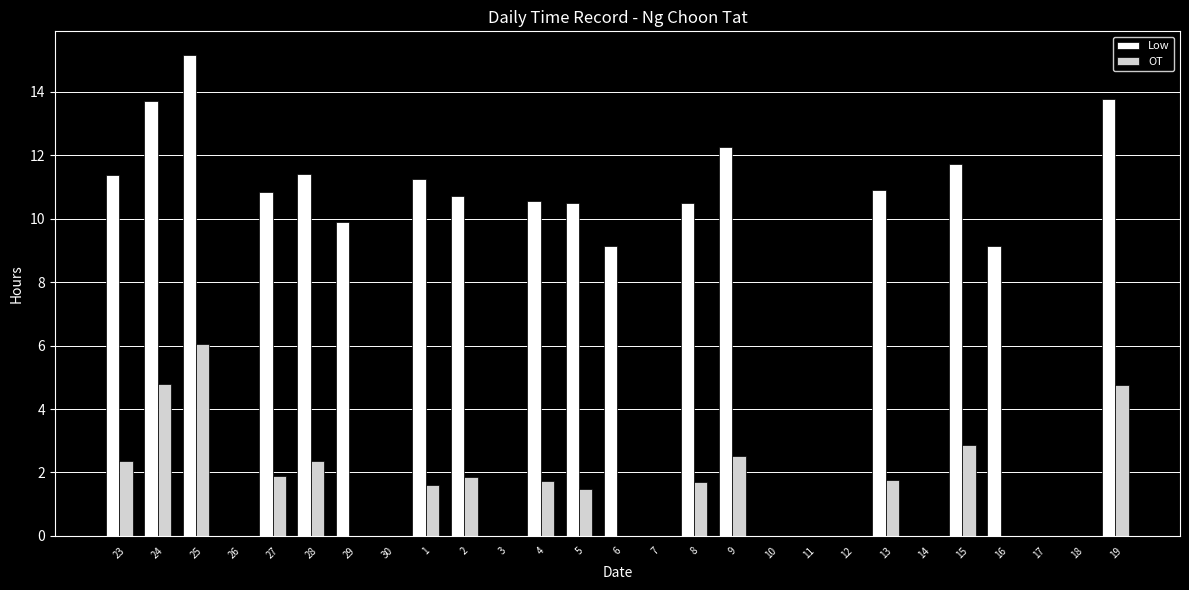

What is the approximate value of Low at 24?

13.7